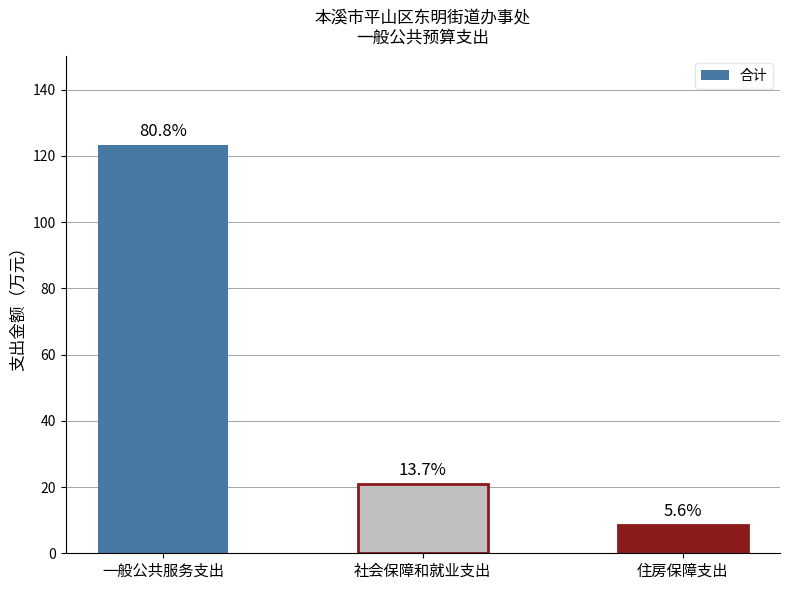

Approximately how many times larger is the value at 社会保障和就业支出 compared to 一般公共服务支出?

0.2